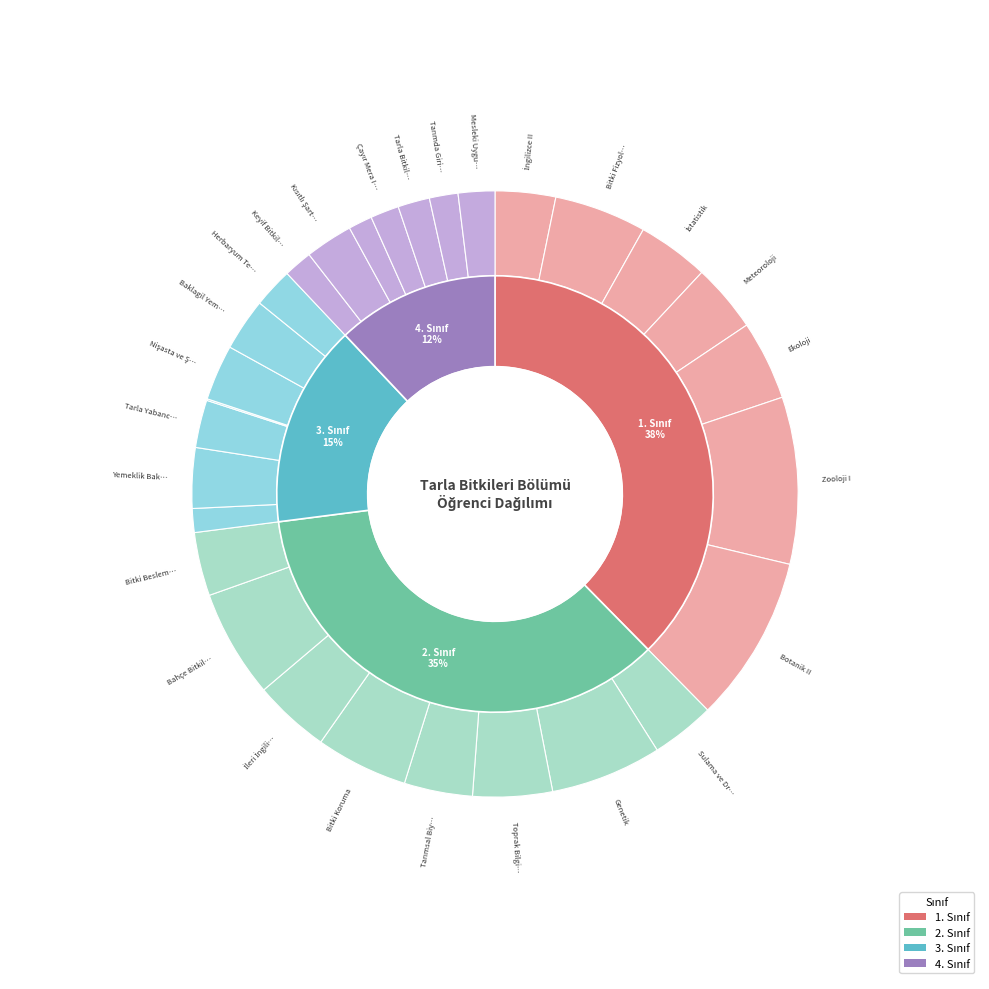

To the nearest percent, what portion does Genetik represent?

6%